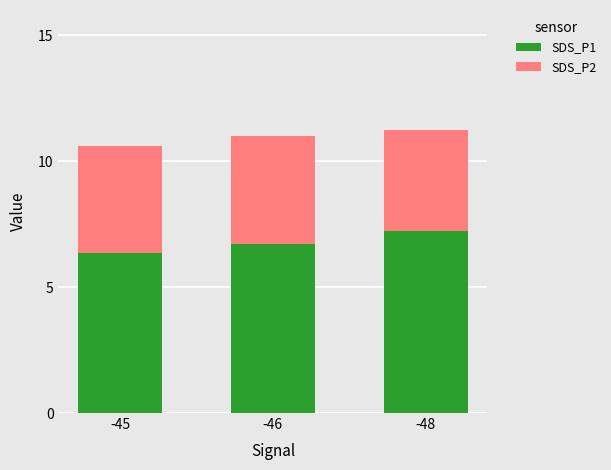

What is the highest value of the SDS_P1 series?

7.2